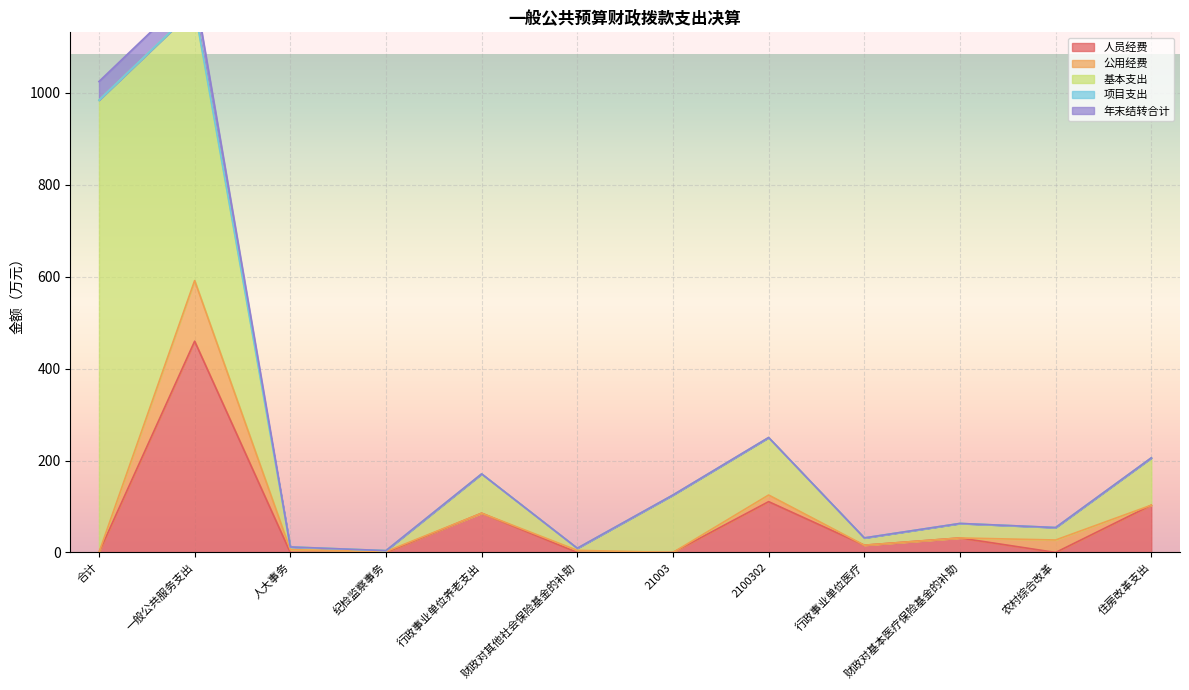

At which label is 年末结转合计 closest to 20?

人大事务